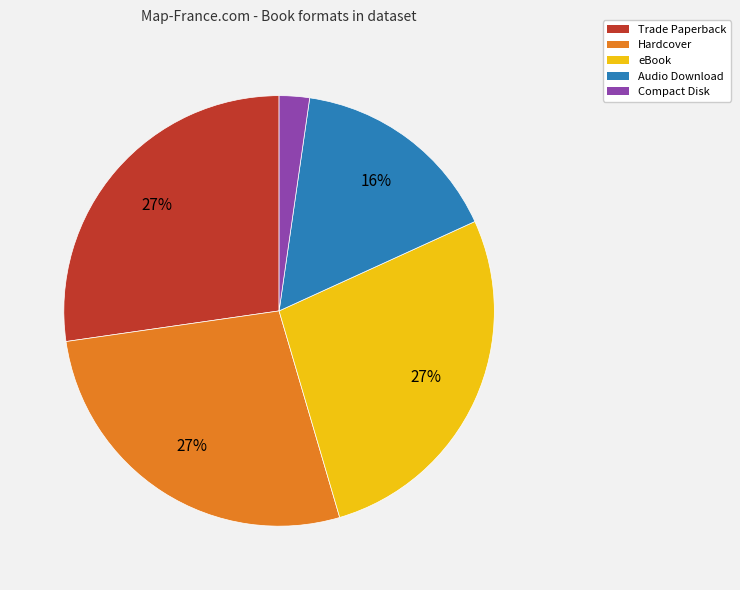

Which category has the smallest portion of the pie?

Compact Disk